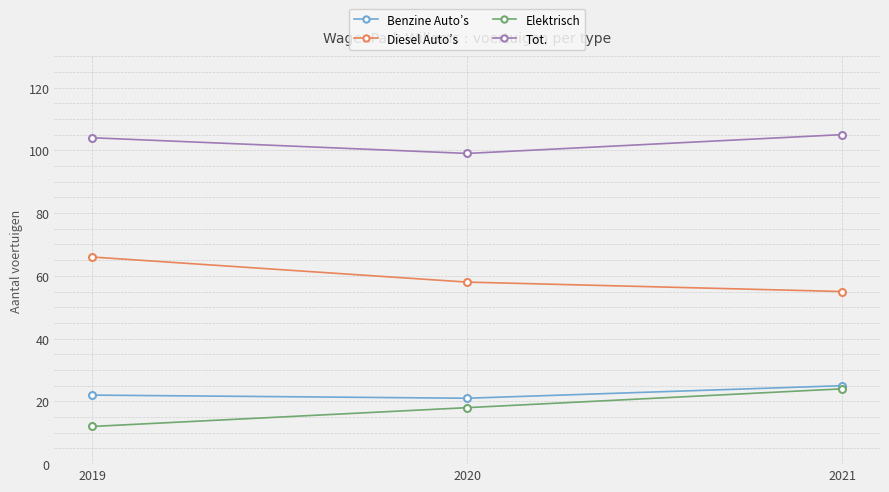

Reading left to right, what are all the values shown in this chart?

Benzine Auto’s: 2019=22	2020=21	2021=25
Diesel Auto’s: 2019=66	2020=58	2021=55
Elektrisch: 2019=12	2020=18	2021=24
Tot.: 2019=104	2020=99	2021=105